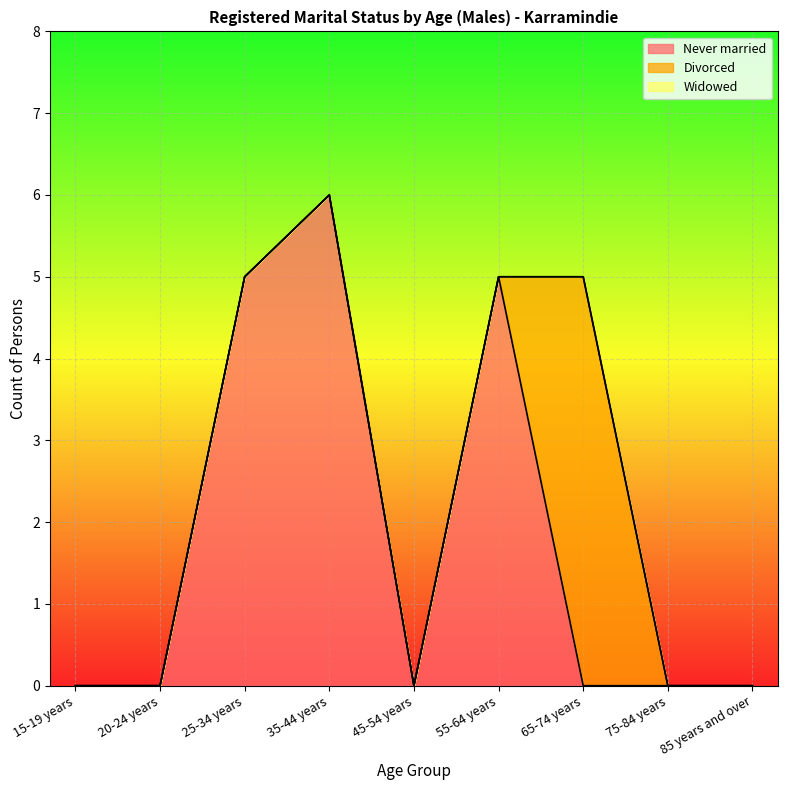

Is the value of Divorced at 75-84 years greater than the value of Widowed at 55-64 years?

No